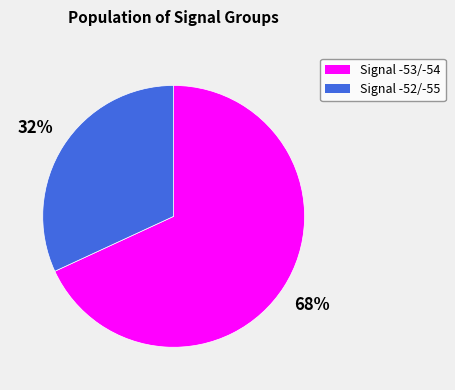

Does any single category account for the majority?

Yes